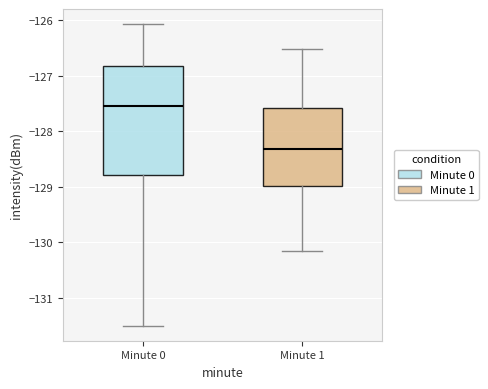

Comparing the boxes themselves (not the whiskers), which one is the tallest?

Minute 0